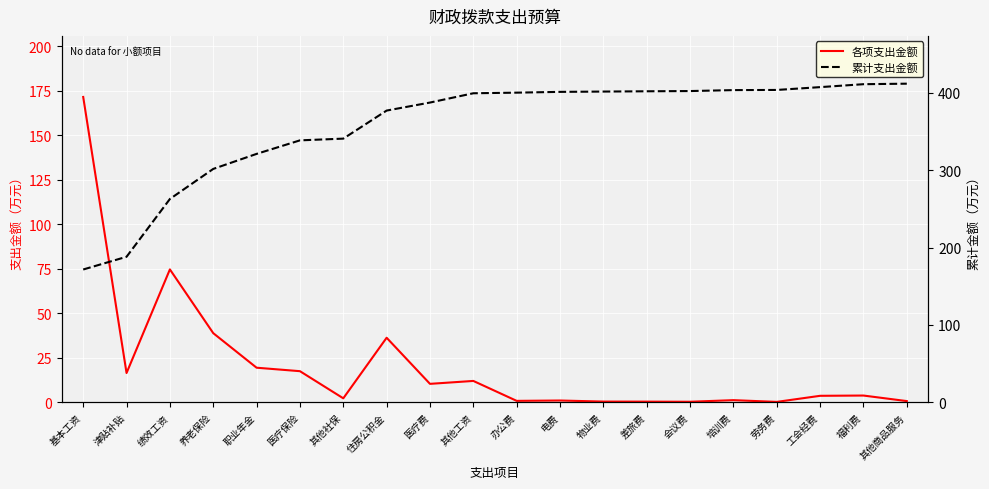

At how many categories does at least one series exceed 123?

20